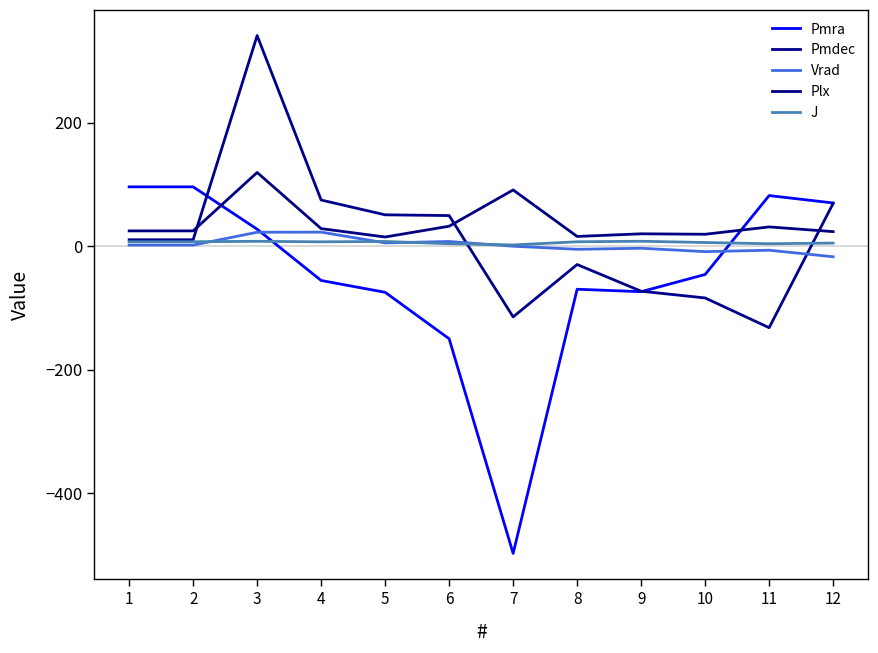

Which category has the lowest value in the Pmdec series?

11